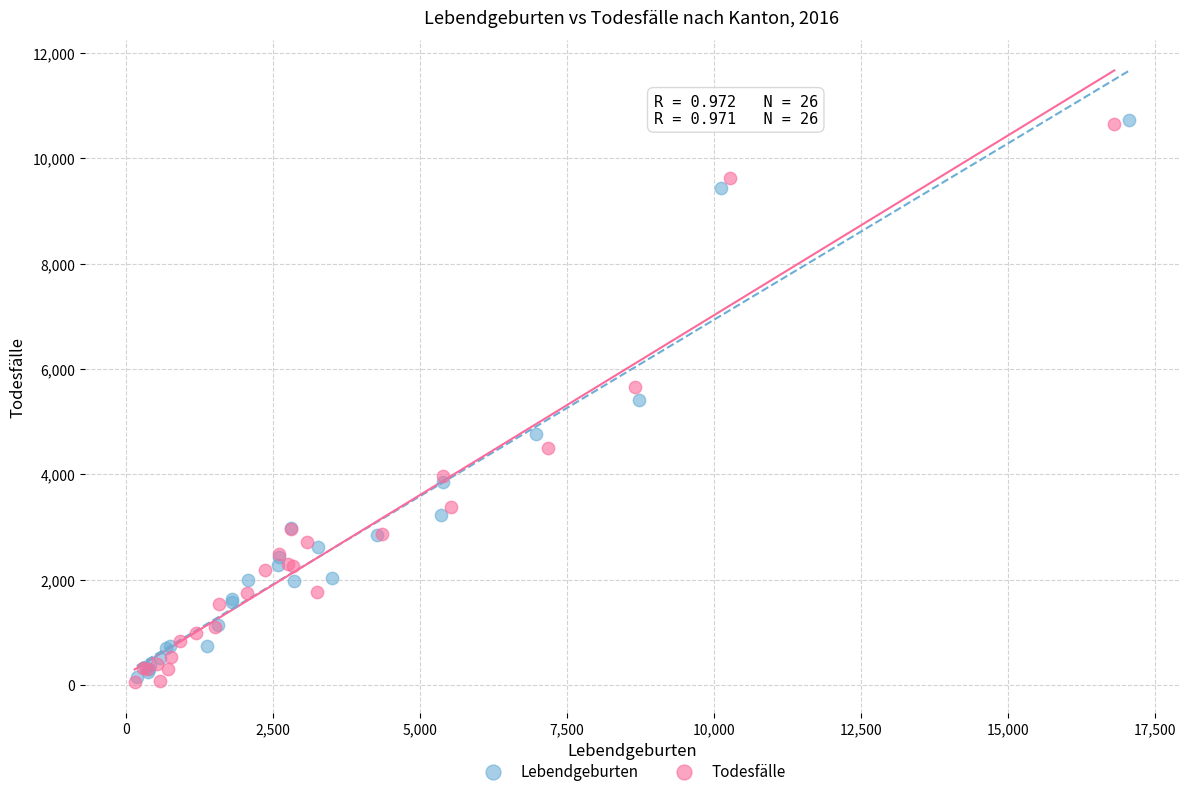

What are all the series names shown in the legend?

Lebendgeburten, Todesfälle